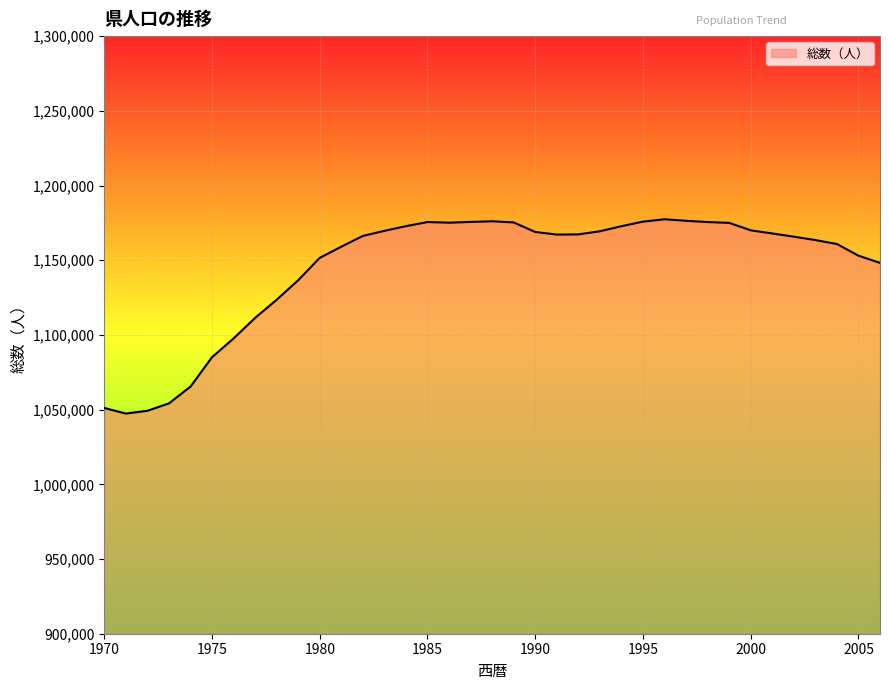

What is the minimum value shown in the chart?

1047356